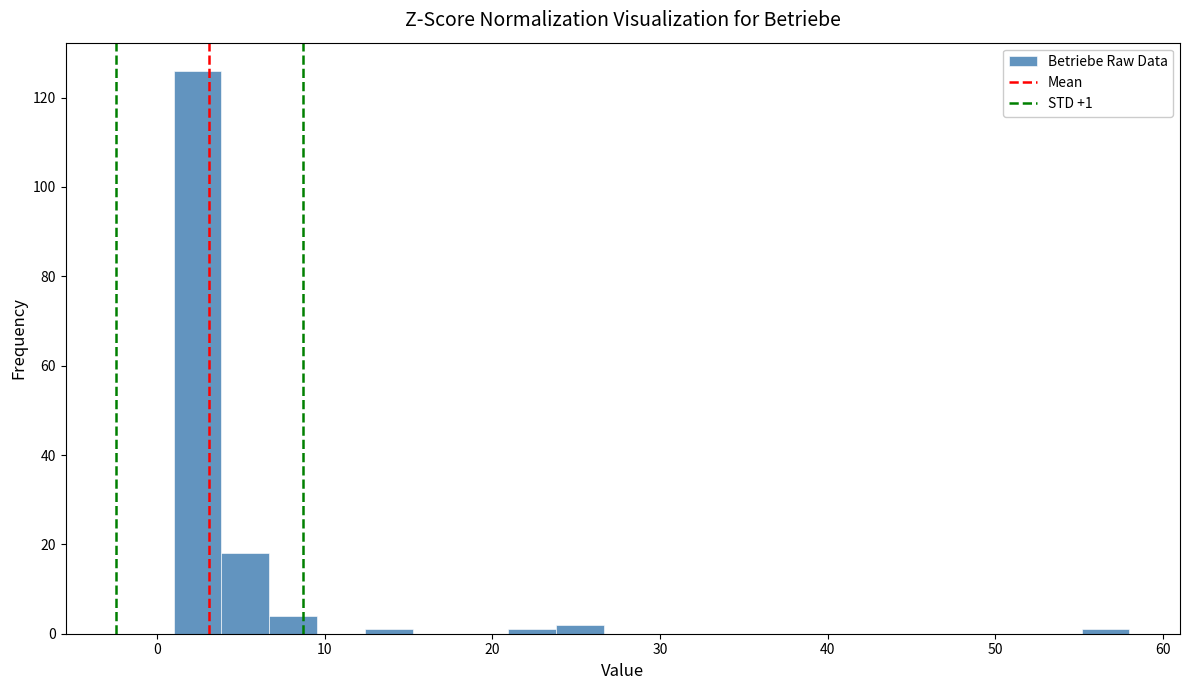

Around what value on the x-axis is the tallest bar? Give the approximate position of its centre, as read against the axis.

2